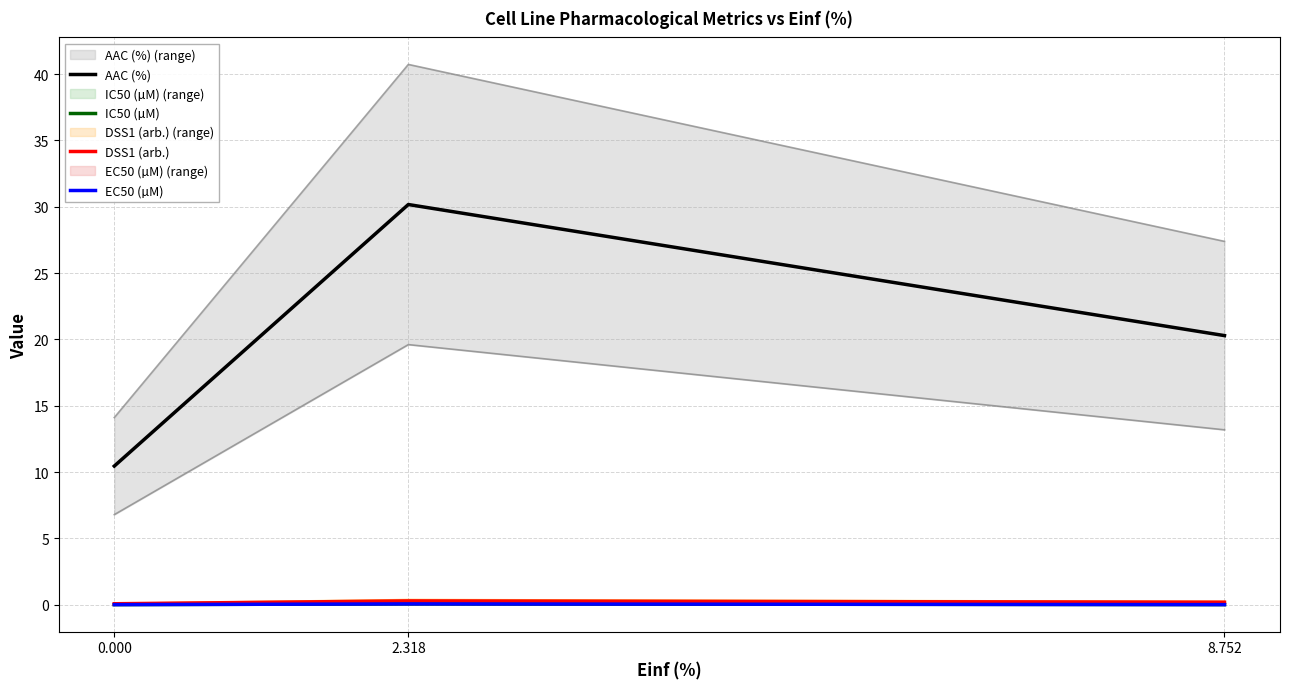

Reading left to right, extract all data points from this chart.

AAC (%): 0.000=10.5	2.318=30.2	8.752=20.3
IC50 (µM): 0.000=0.0	2.318=0.1	8.752=0.0
DSS1 (arb.): 0.000=0.1	2.318=0.3	8.752=0.2
EC50 (µM): 0.000=0.0	2.318=0.1	8.752=0.0